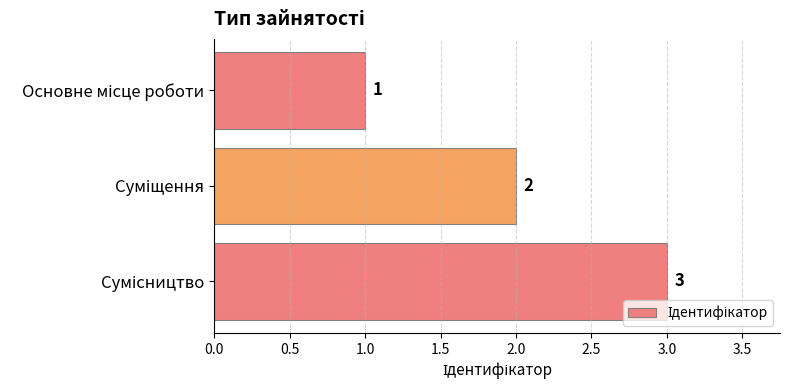

What is the sum of all values?

6